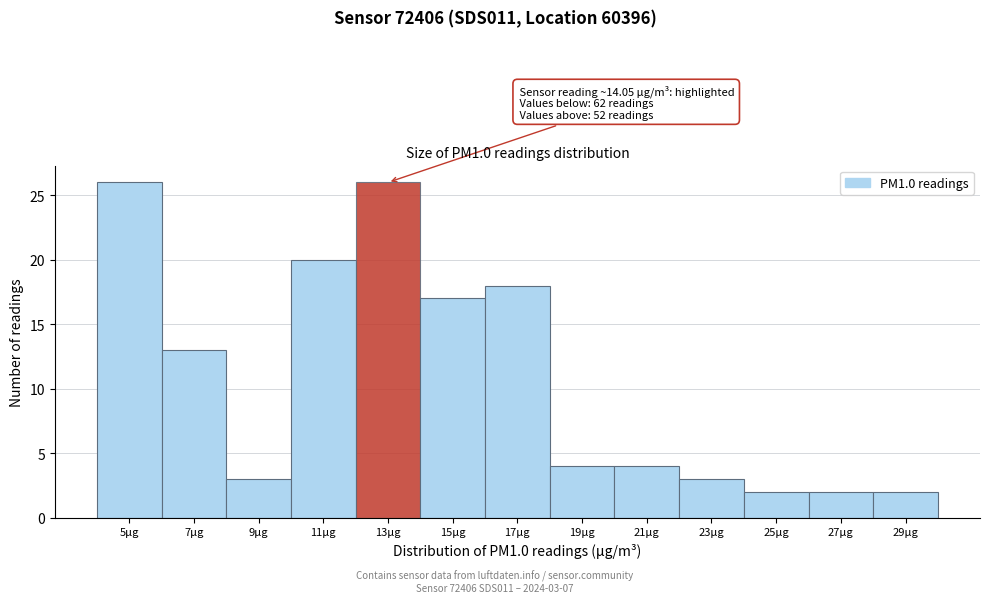

Reading left to right, transcribe all the data shown in this chart.

26	13	3	20	26	17	18	4	4	3	2	2	2